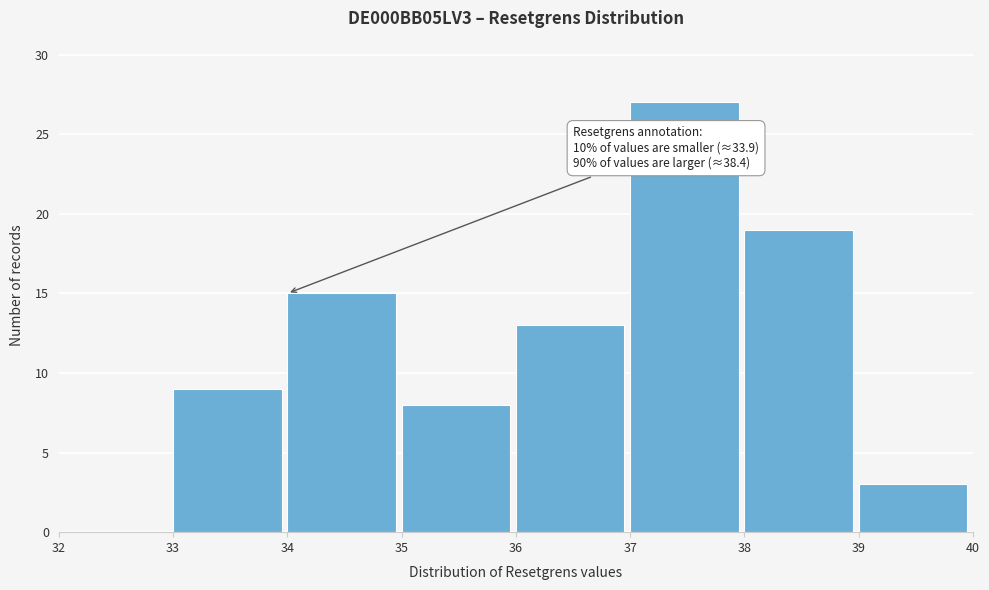

Over which range of the x-axis is the bar tallest?

37 to 38